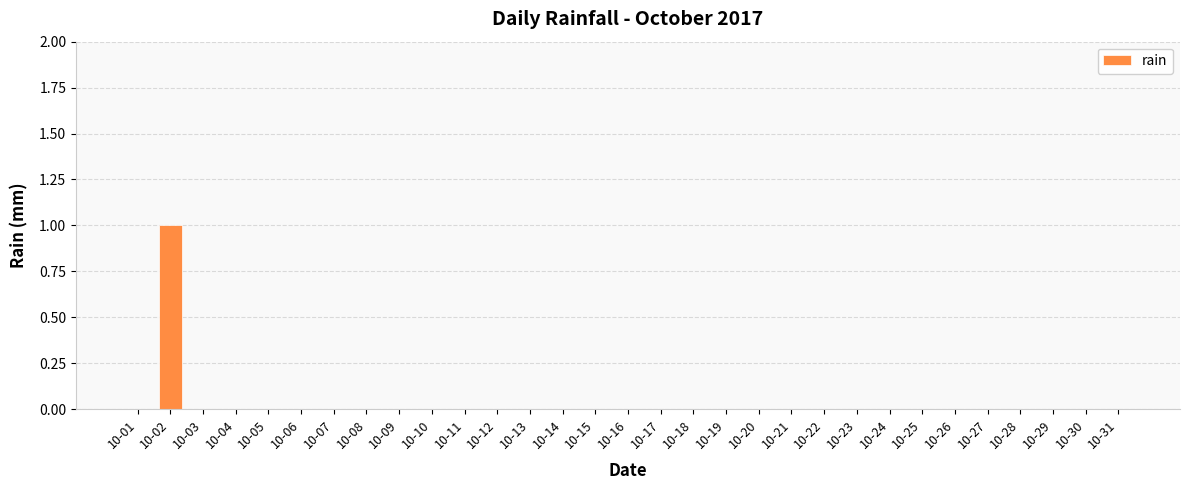

Count the number of data series in this chart.

1